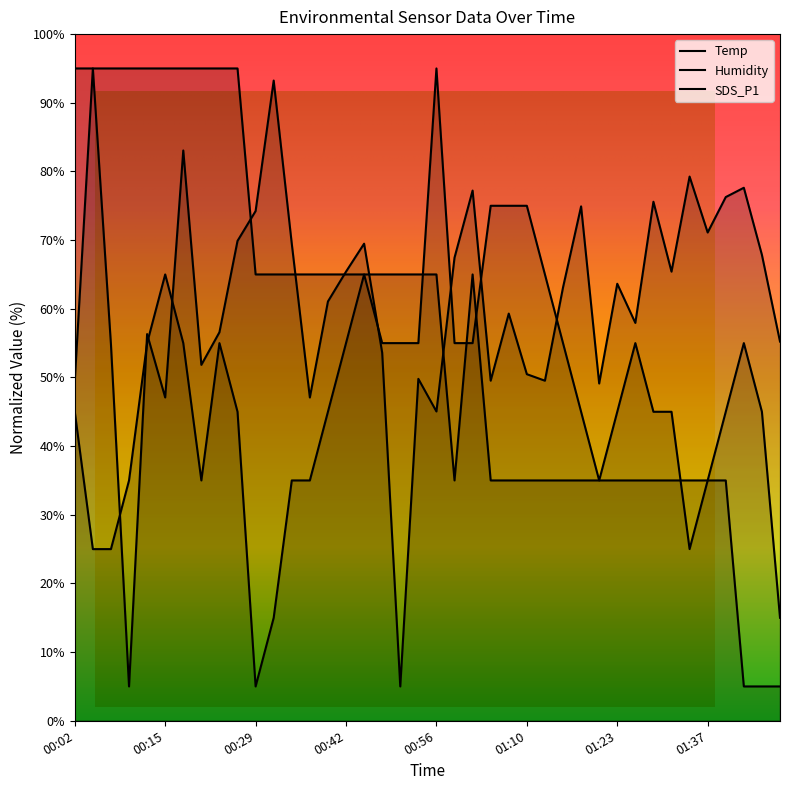

Which has a higher value, 01:26 or 00:26?

00:26